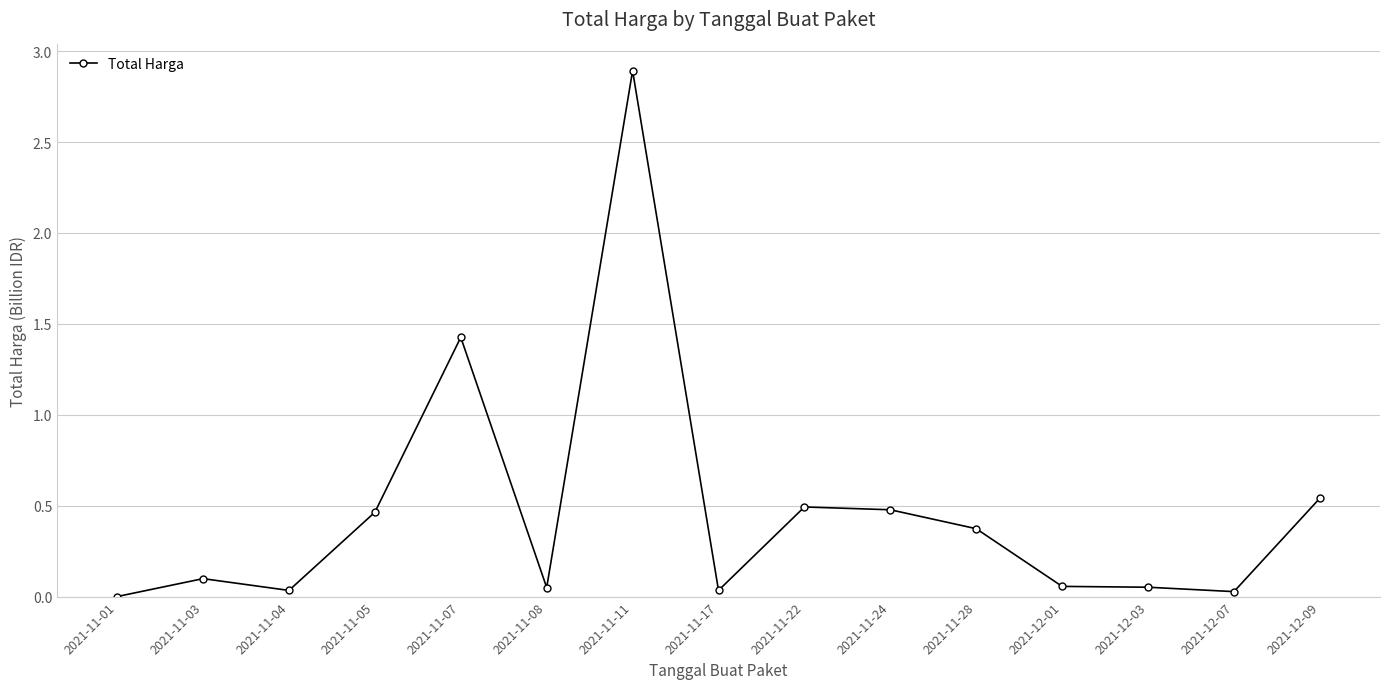

What position from the right is 2021-11-11?

9